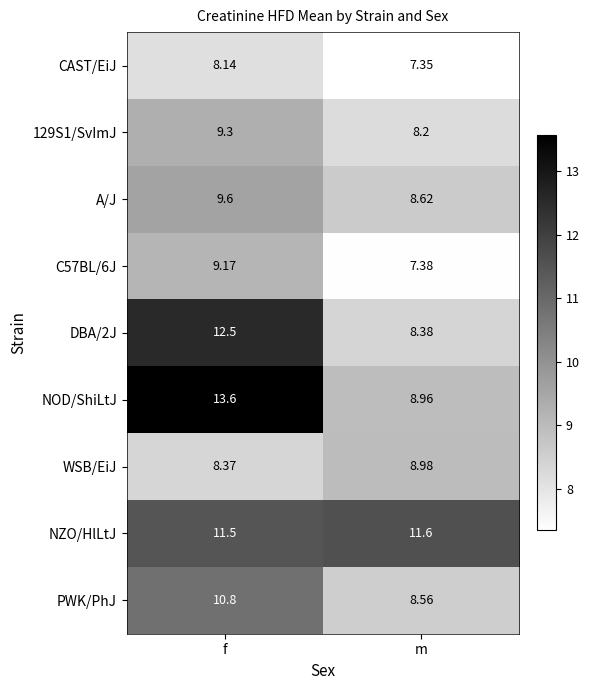

At which label does C57BL/6J reach its minimum?

m